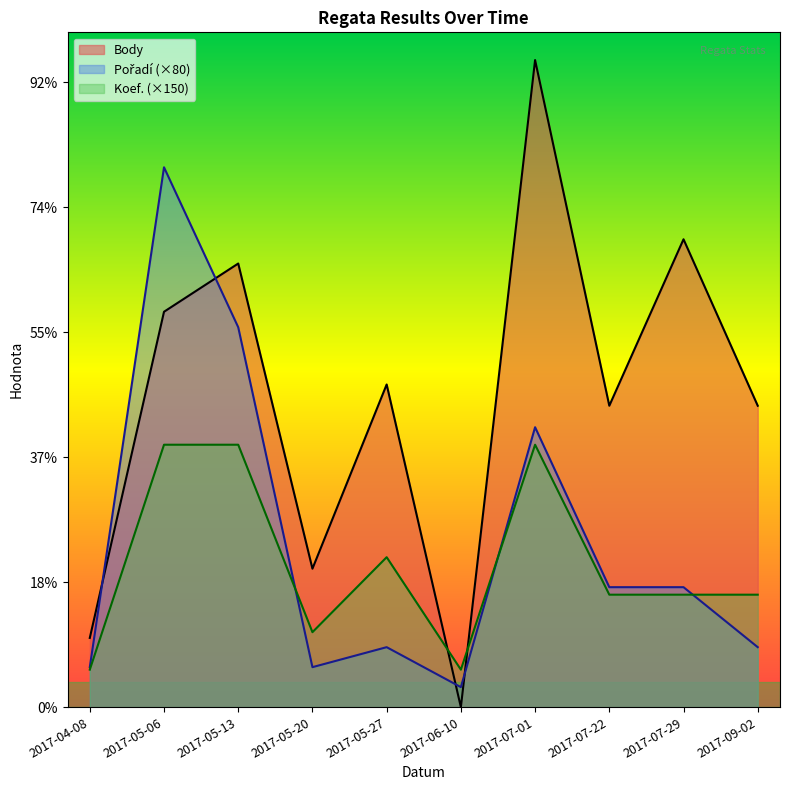

Reading right to left, transcribe all the data shown in this chart.

Body: 1206	1872	1206	2589	0	1291	554	1775	1582	277
Pořadí: 240	480	480	1120	80	240	160	1520	2160	160
Koef.: 450	450	450	1050	150	600	300	1050	1050	150